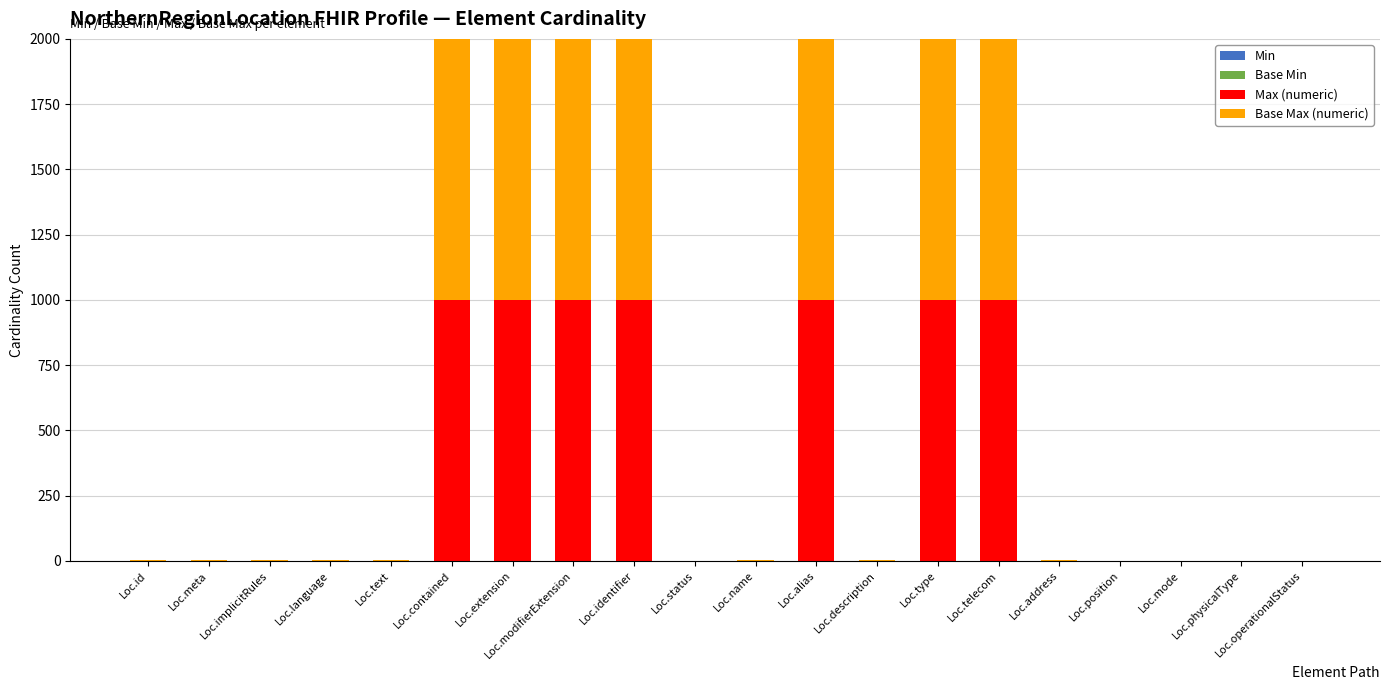

How many distinct data groups are displayed?

2